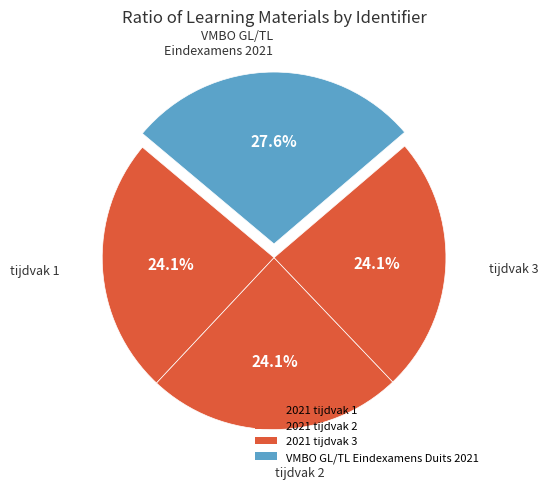

Is there a majority slice in this chart?

No